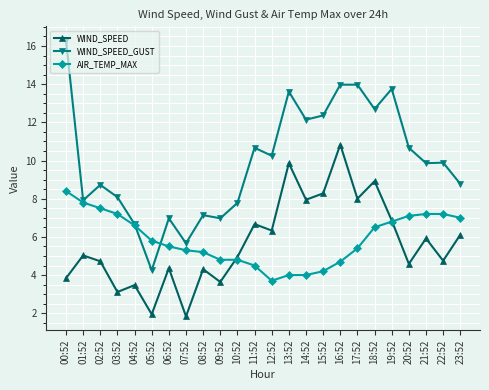

In WIND_SPEED, how many points are higher than both neighbors (excluding endpoints)?

9